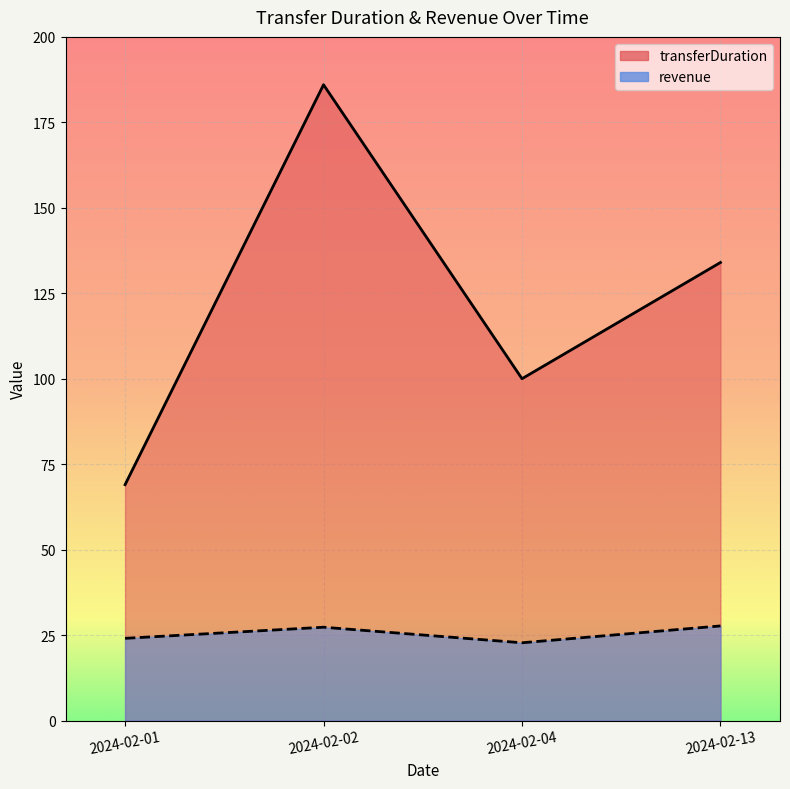

List the series in order of their peak value, lowest first.

revenue, transferDuration